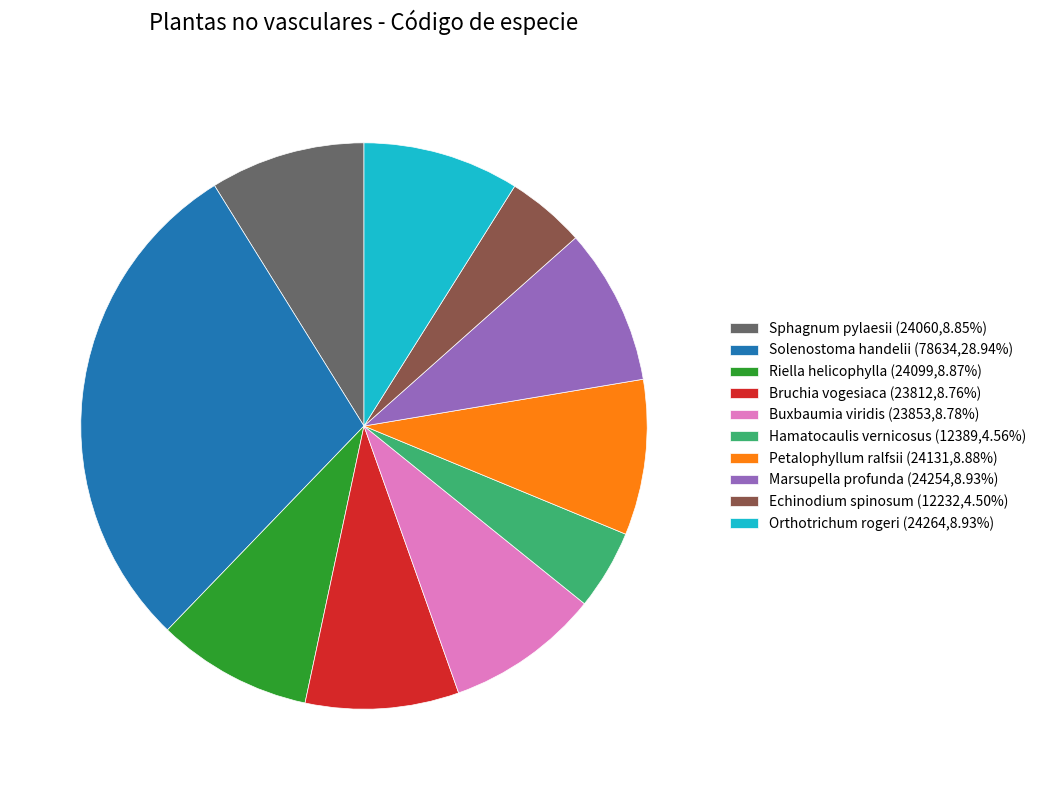

Does Sphagnum pylaesii (24060,8.85%) represent more than half of the total?

No